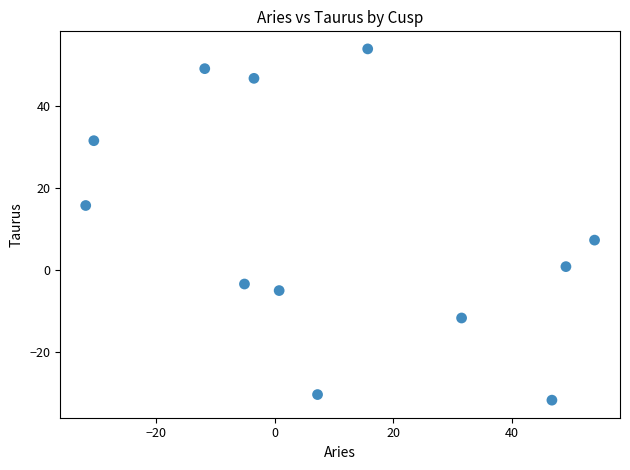

What is the average Y value?

10.2